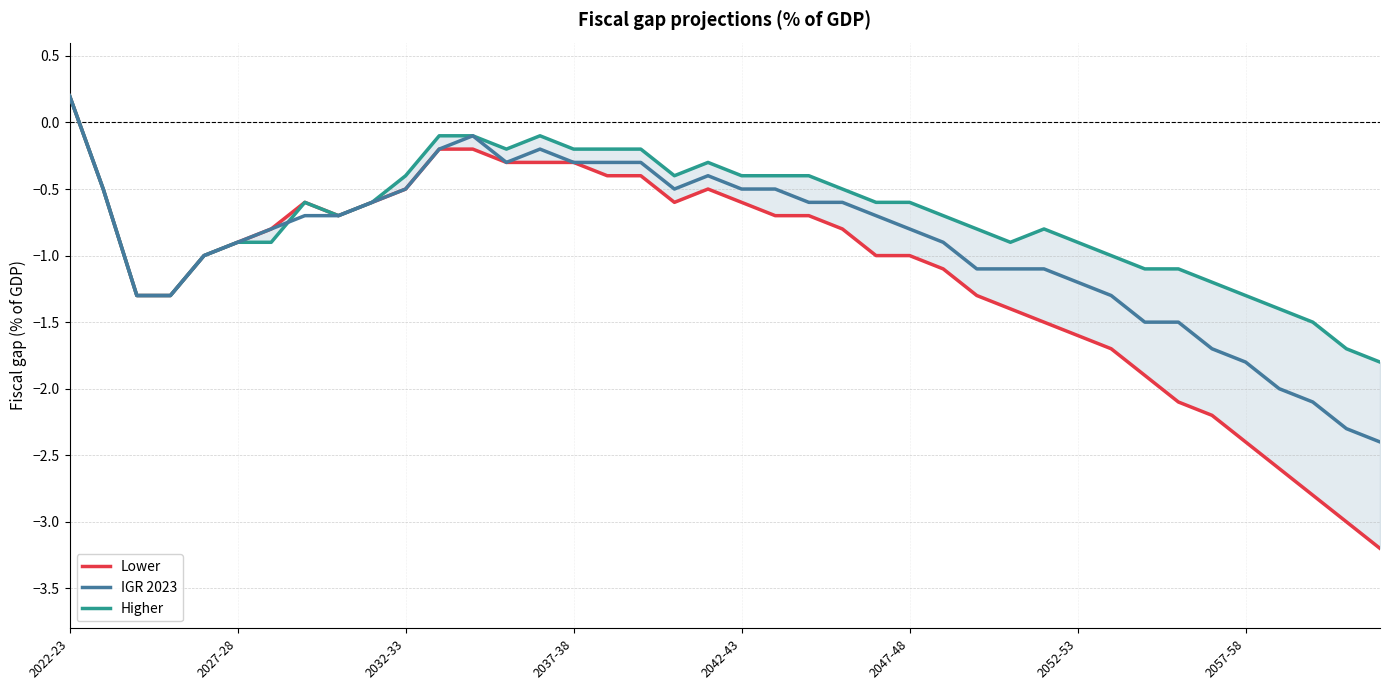

Is this an area chart (filled region under the line)?

No